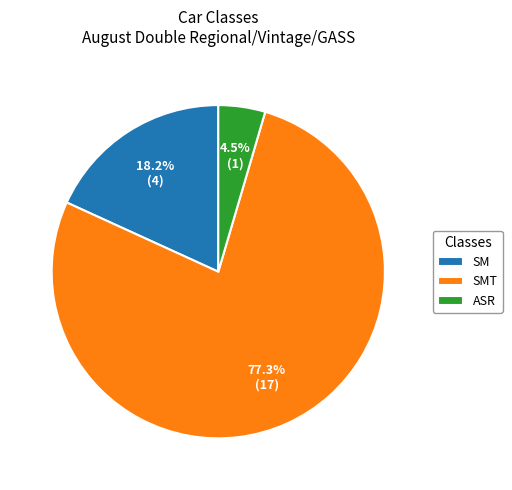

Count the number of slices in the pie.

3